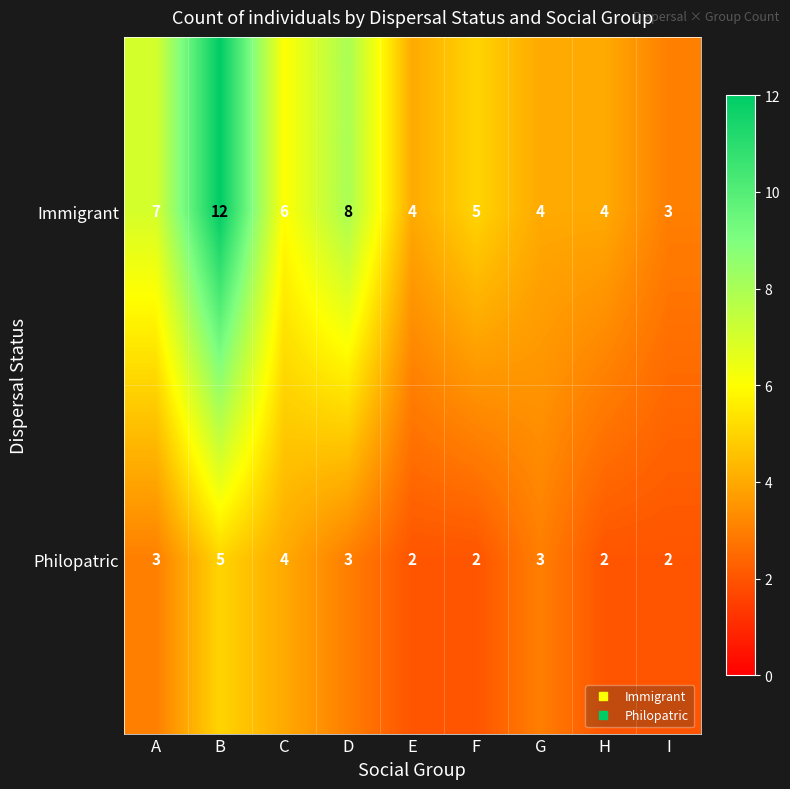

What is the spread (max minus min) of values at A?

4